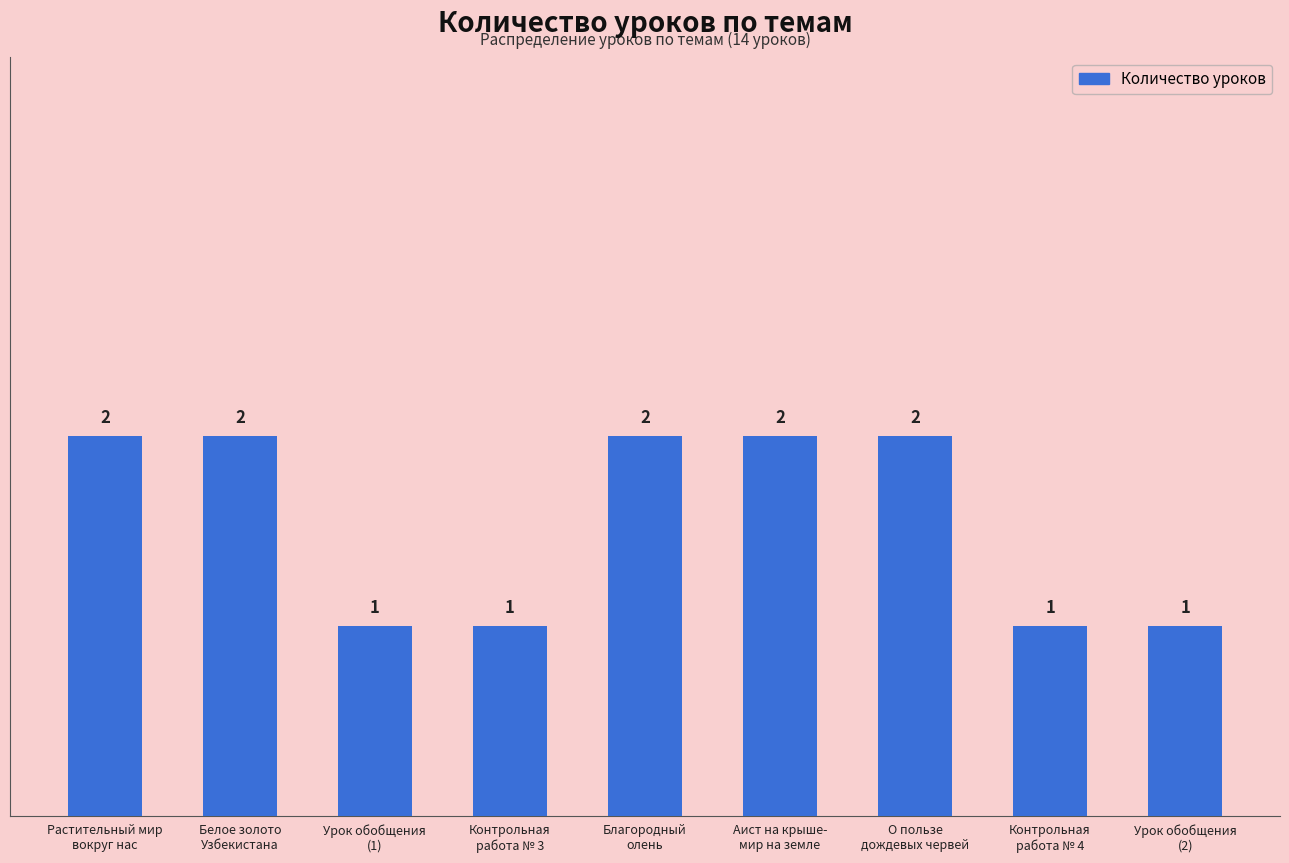

How many categories are shown in the chart?

9